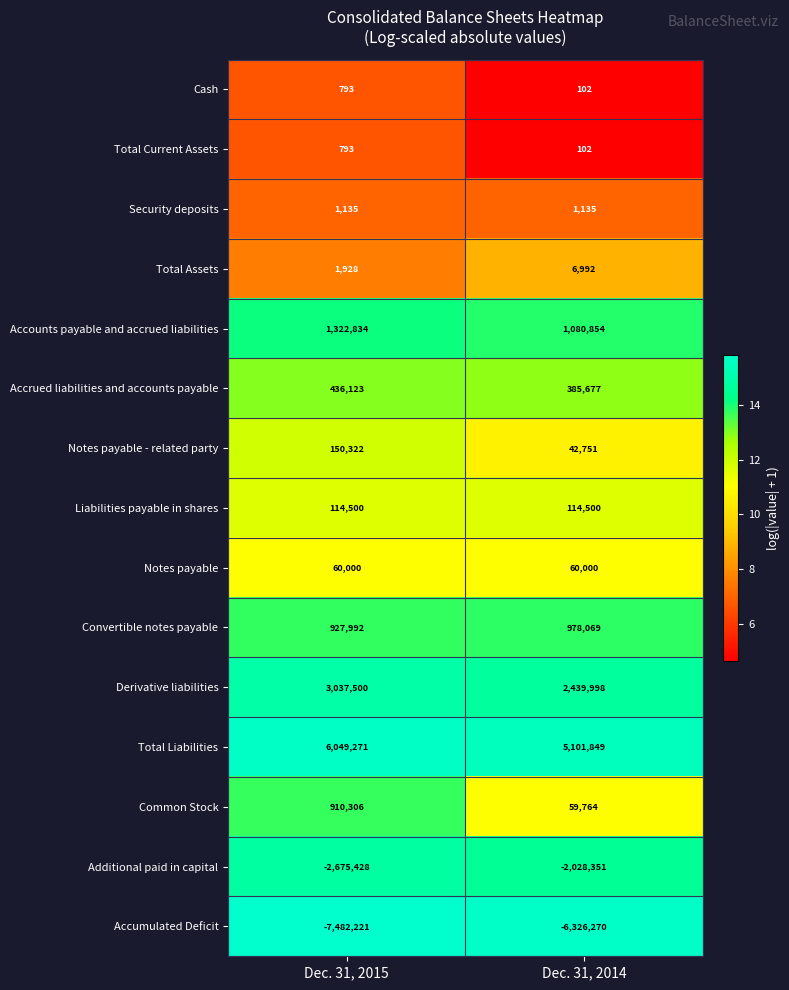

Which series changed the most between Dec. 31, 2015 and Dec. 31, 2014?

Accumulated Deficit